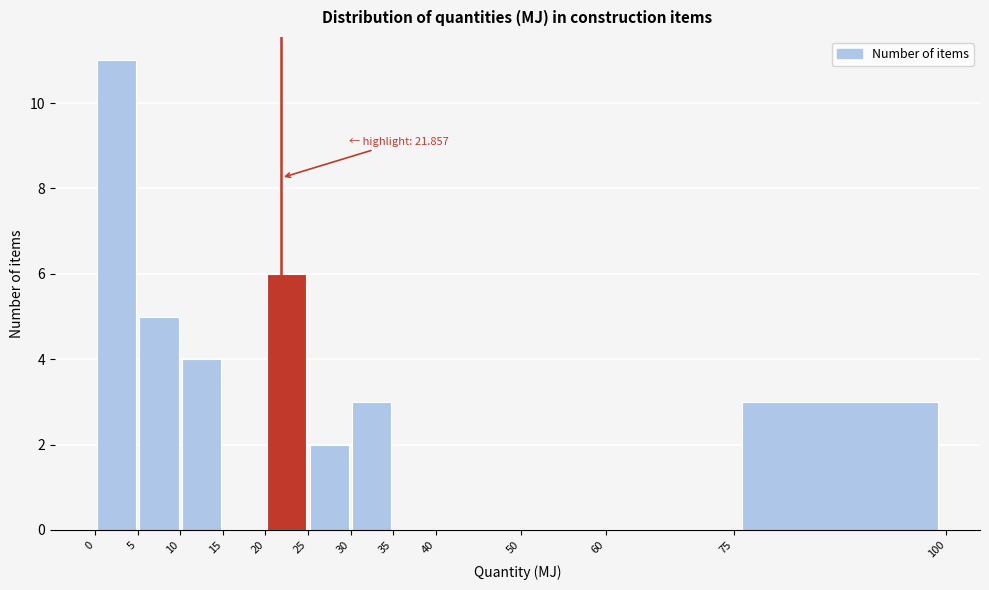

Over which range of the x-axis is the bar tallest?

0 to 5